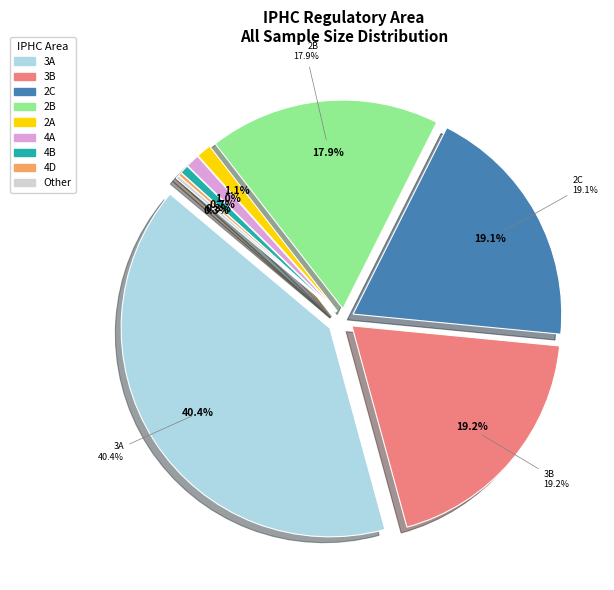

Between 4D(2022) and 3B(2024), which is larger?

3B(2024)